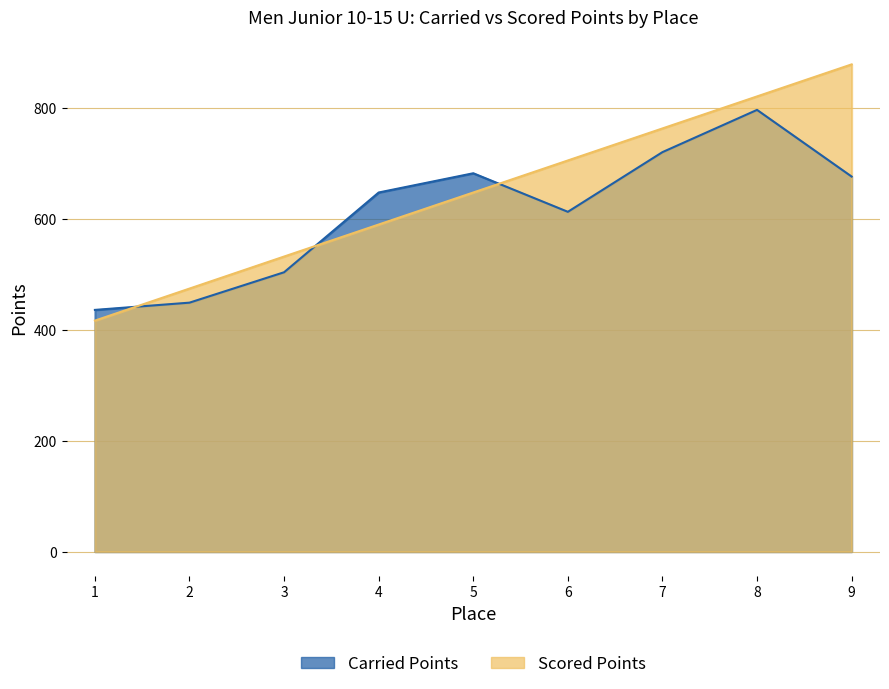

Rank the series at 7 from highest to lowest value.

Scored Points, Carried Points